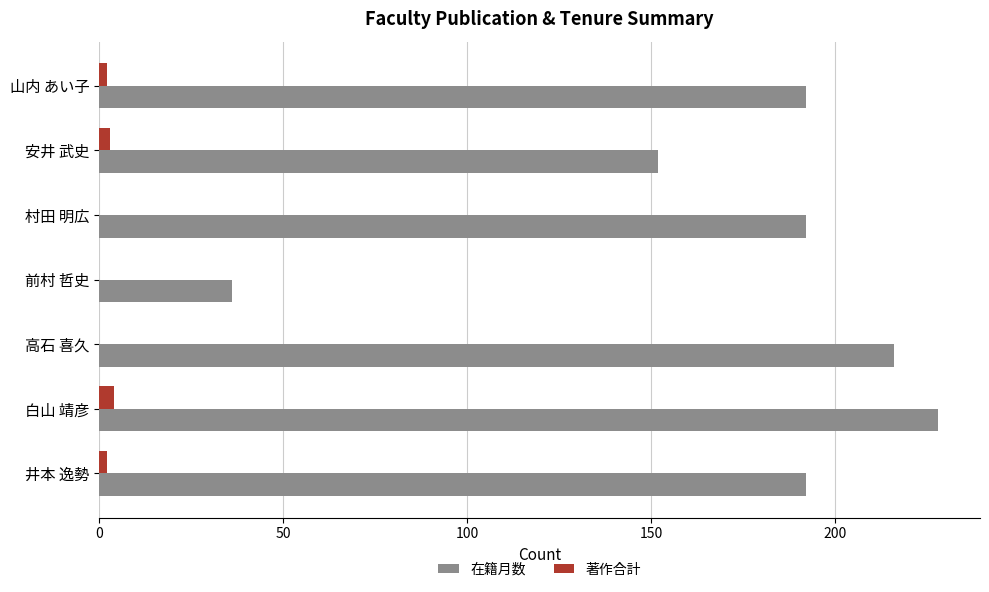

What is the total value across all series at 前村 哲史?

36